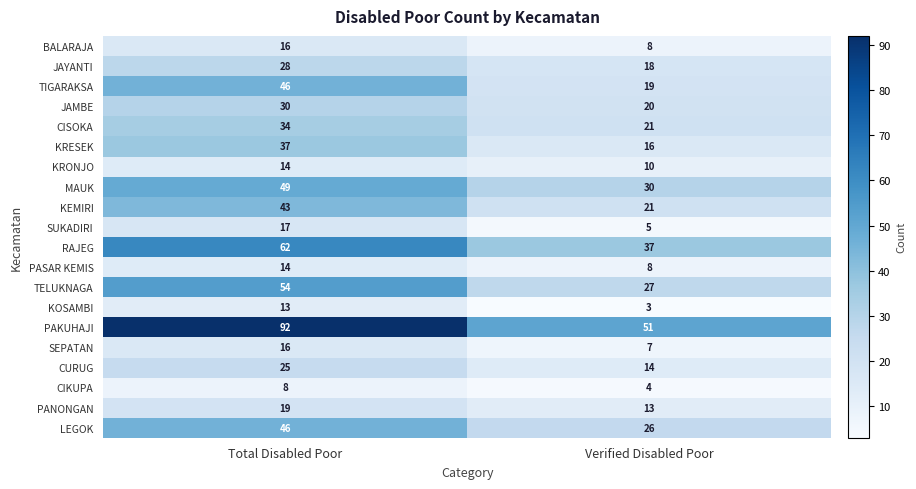

What is the sum of the LEGOK values at Total Disabled Poor and Verified Disabled Poor?

72